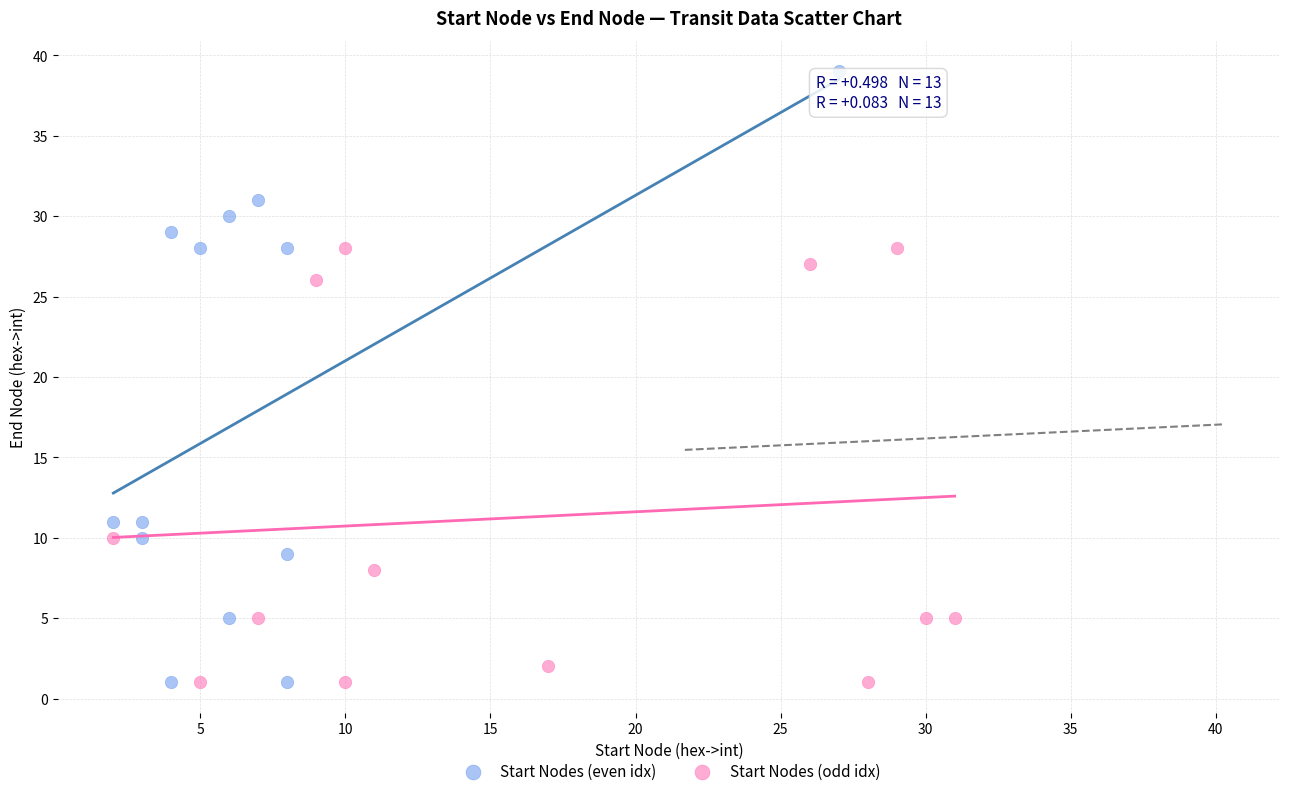

Which series reaches the maximum Y coordinate?

Start Nodes (even idx)